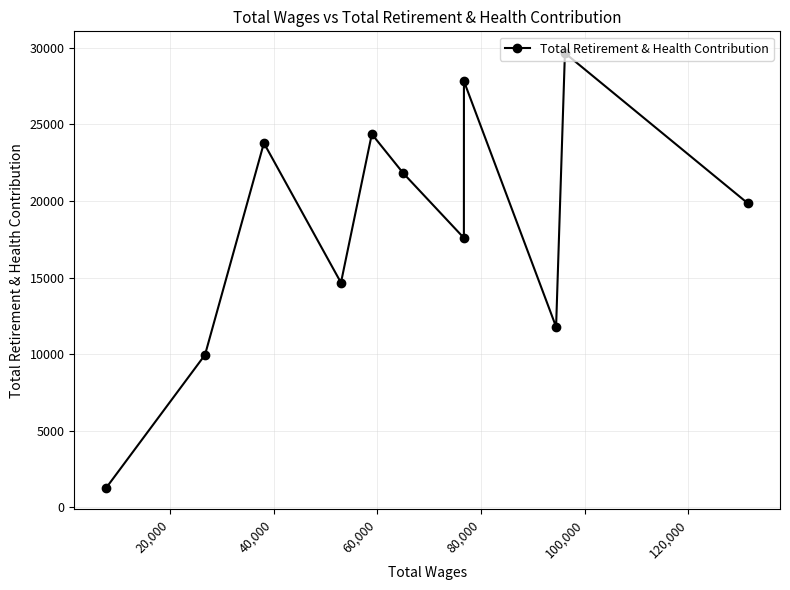

What is the minimum value shown in the chart?

1294